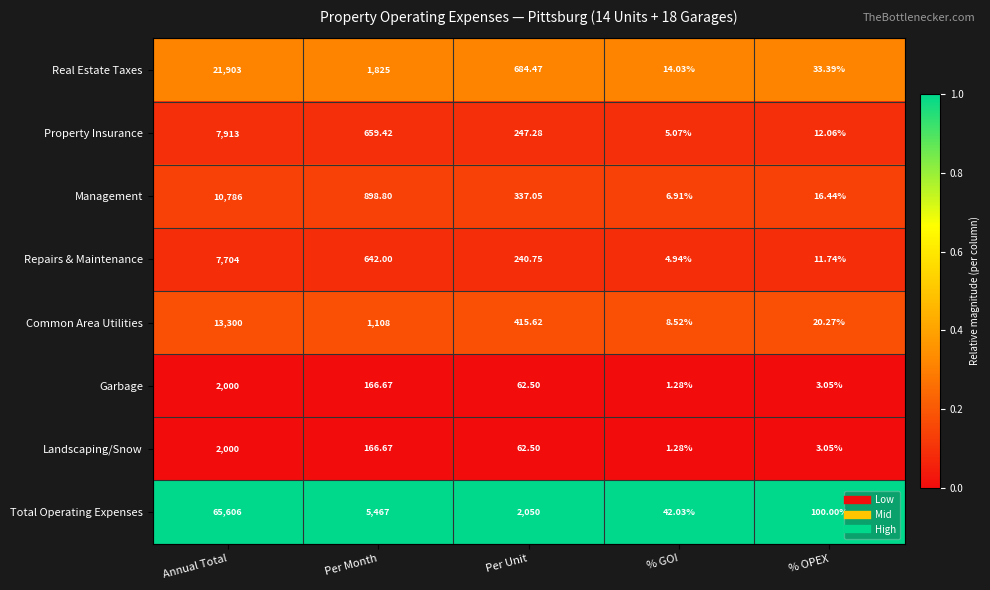

Between % GOI and % OPEX, which series saw the biggest shift?

Total Operating Expenses